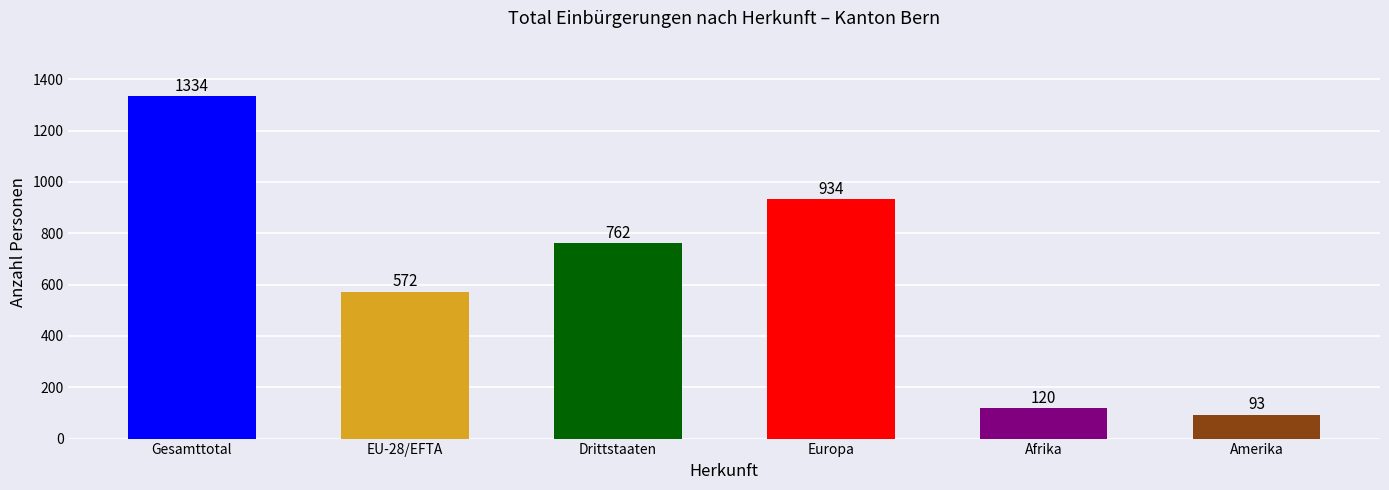

The chart shows a value of 762 at Drittstaaten. True or false?

True